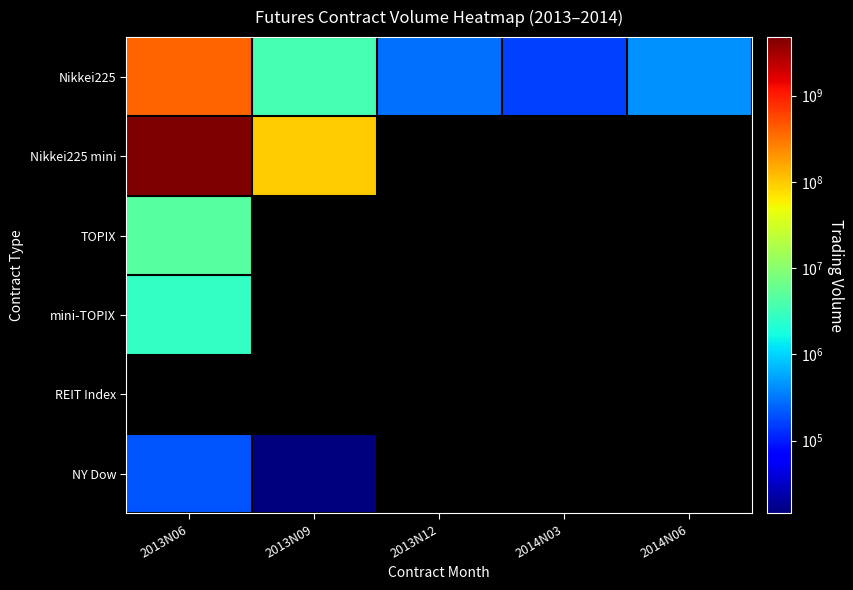

Where is NY Dow nearest to the value 108037?

2013N06